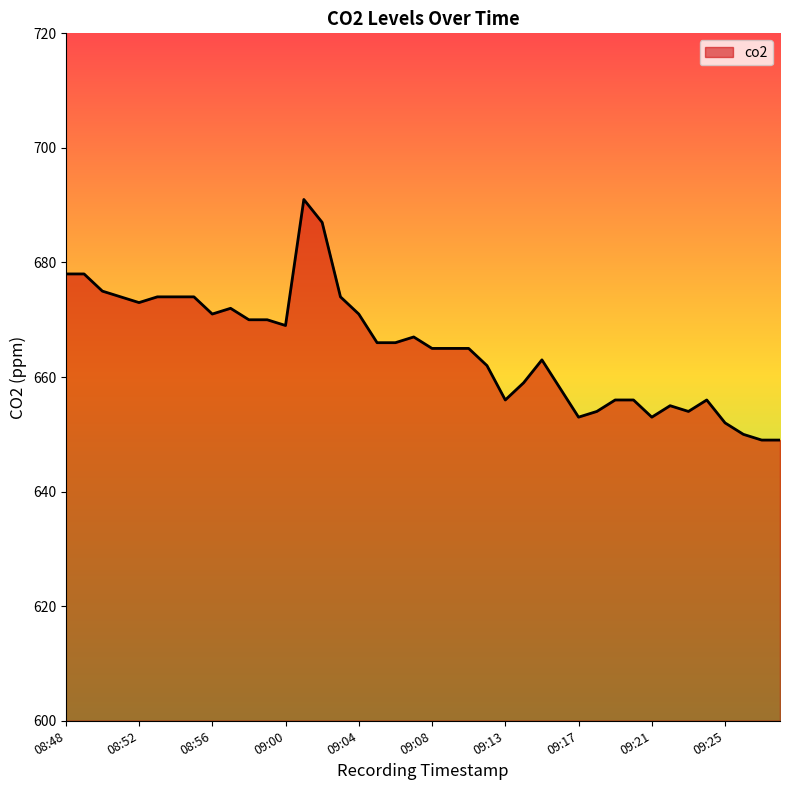

What is the difference between the maximum and minimum values?

42